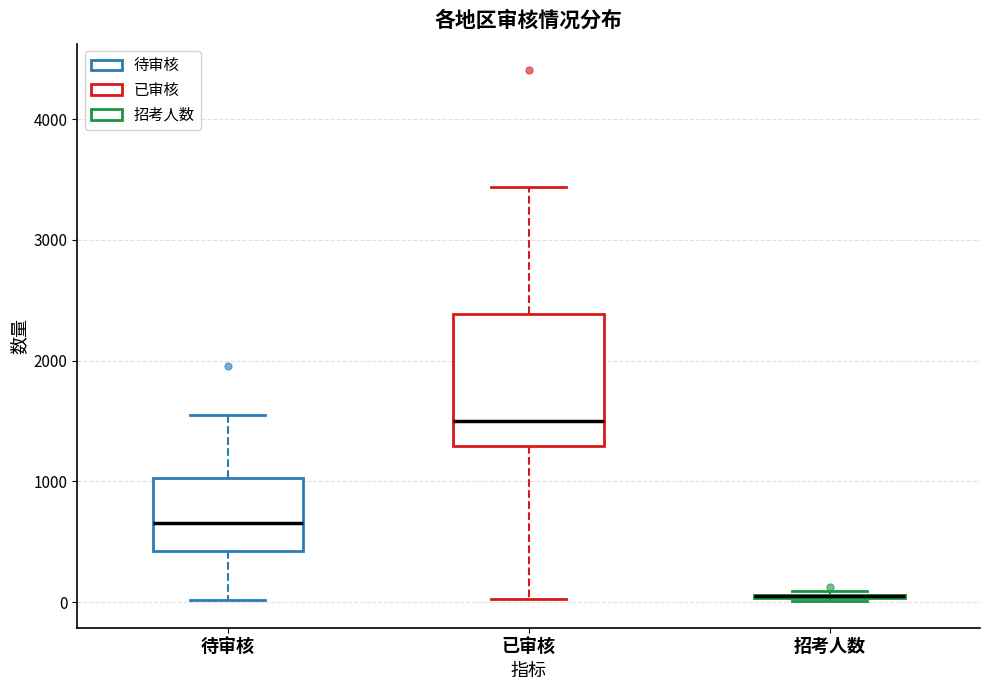

Comparing the boxes themselves (not the whiskers), which one is the tallest?

已审核